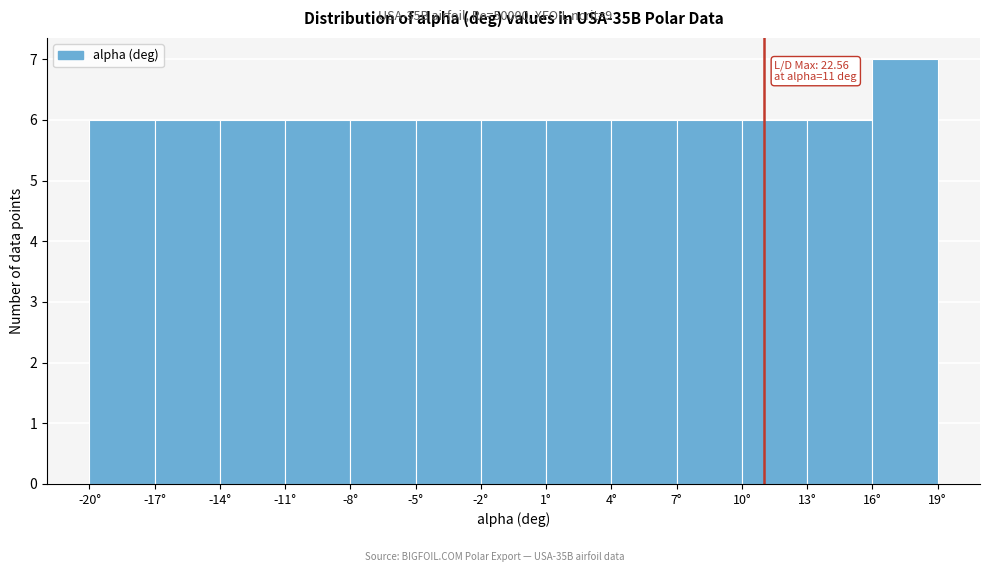

Which range on the x-axis has the tallest bar?

16 to 19